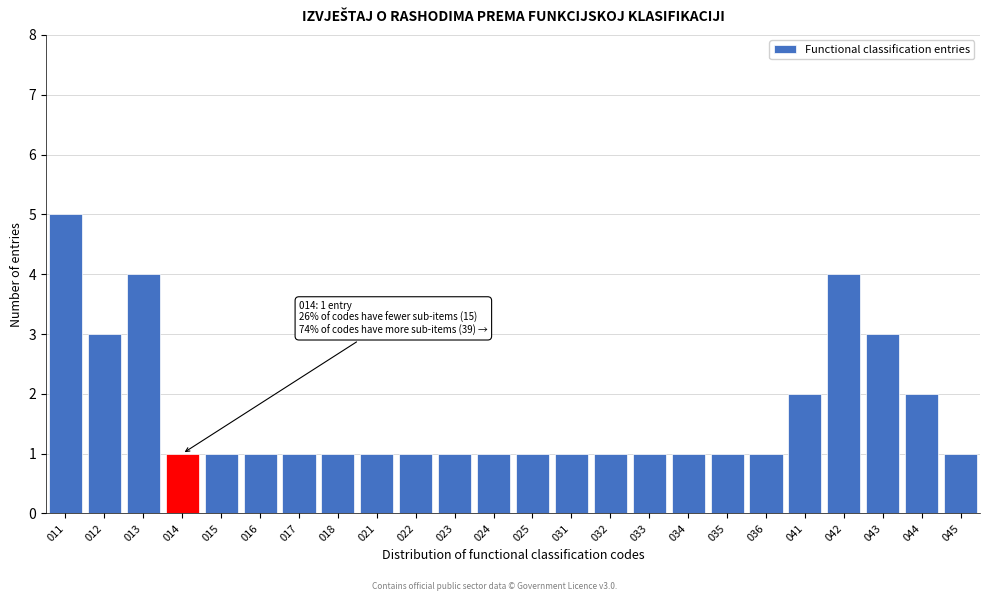

Reading left to right, what are all the values shown in this chart?

011=5	012=3	013=4	014=1	015=1	016=1	017=1	018=1	021=1	022=1	023=1	024=1	025=1	031=1	032=1	033=1	034=1	035=1	036=1	041=2	042=4	043=3	044=2	045=1